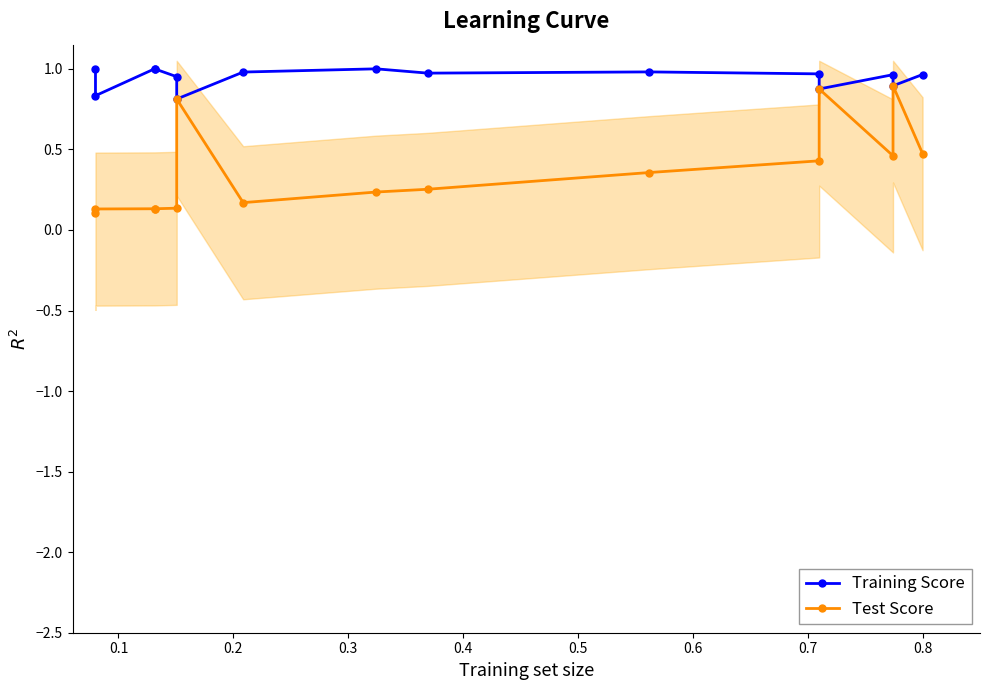

What is the average value of the Training Score series?

0.9